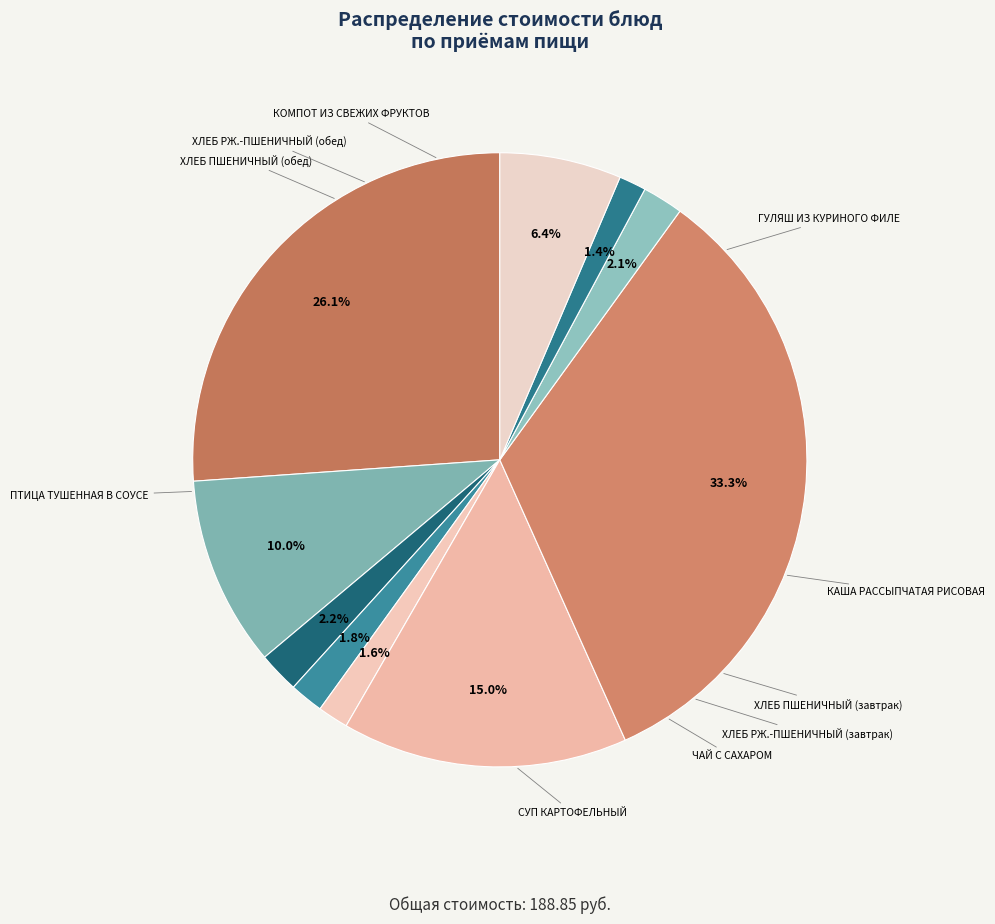

How many slices are in this pie chart?

10